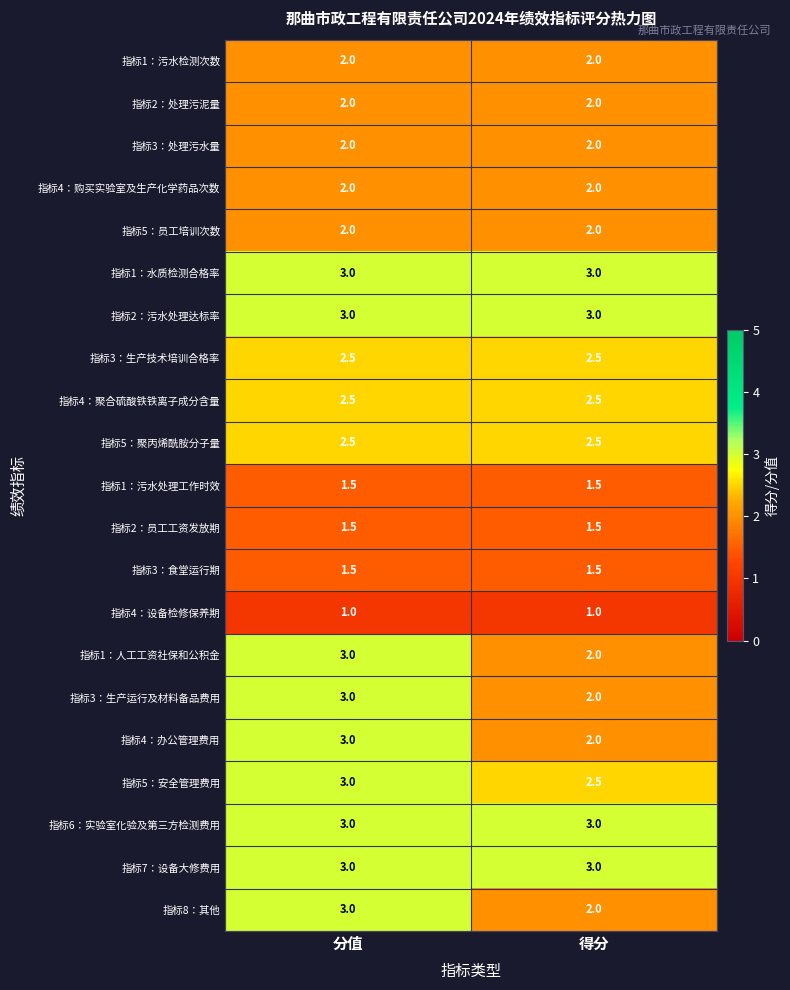

At which category is the sum across all series the highest?

分值